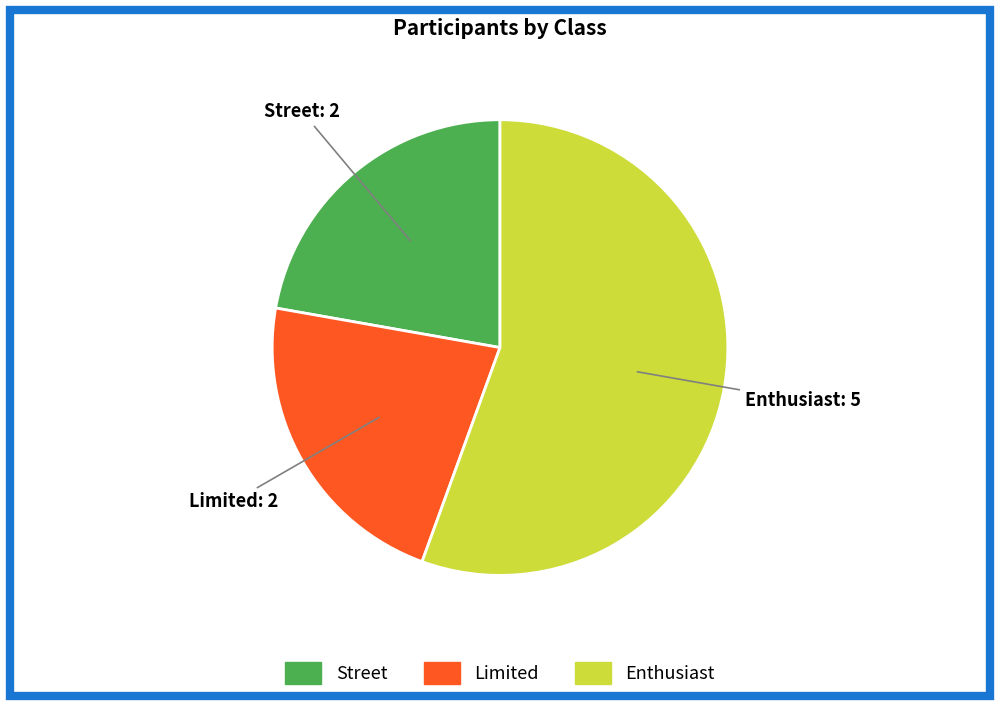

What is the largest slice in the pie chart?

Enthusiast